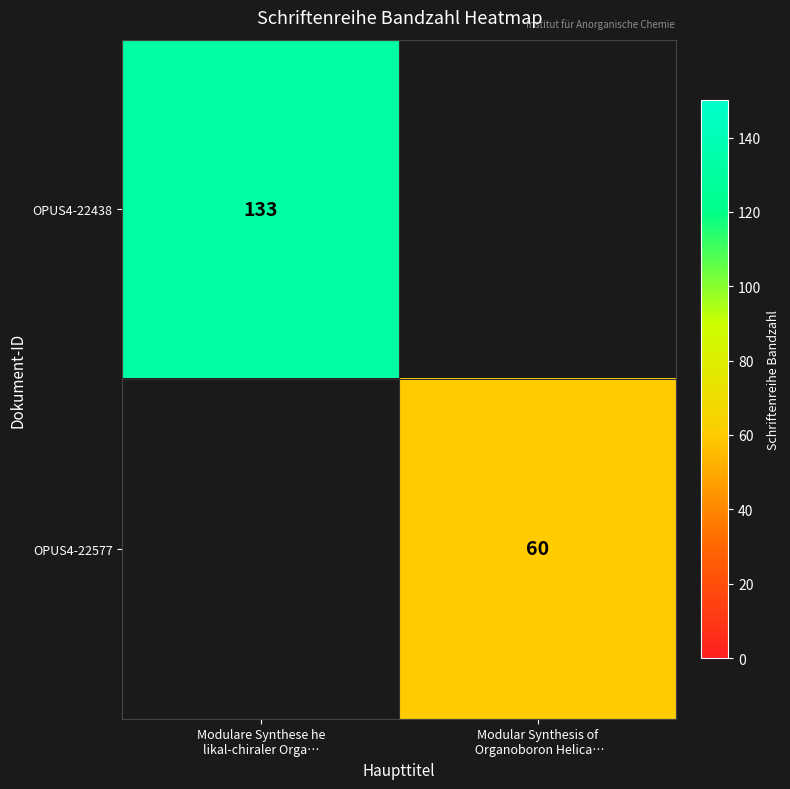

List the series in order of their peak value, highest first.

OPUS4-22438, OPUS4-22577